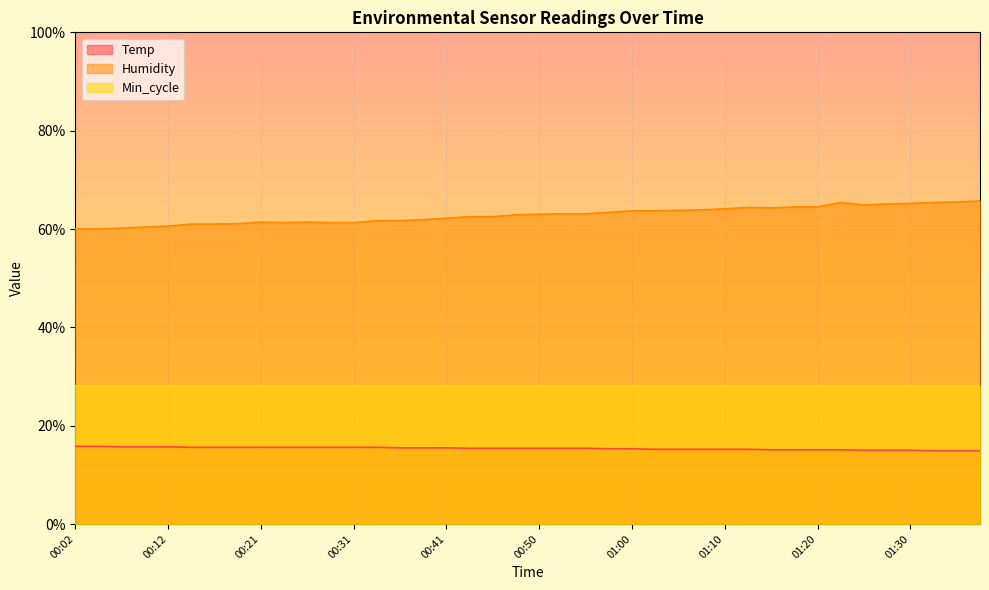

Read the Temp value at 01:22.

15.1